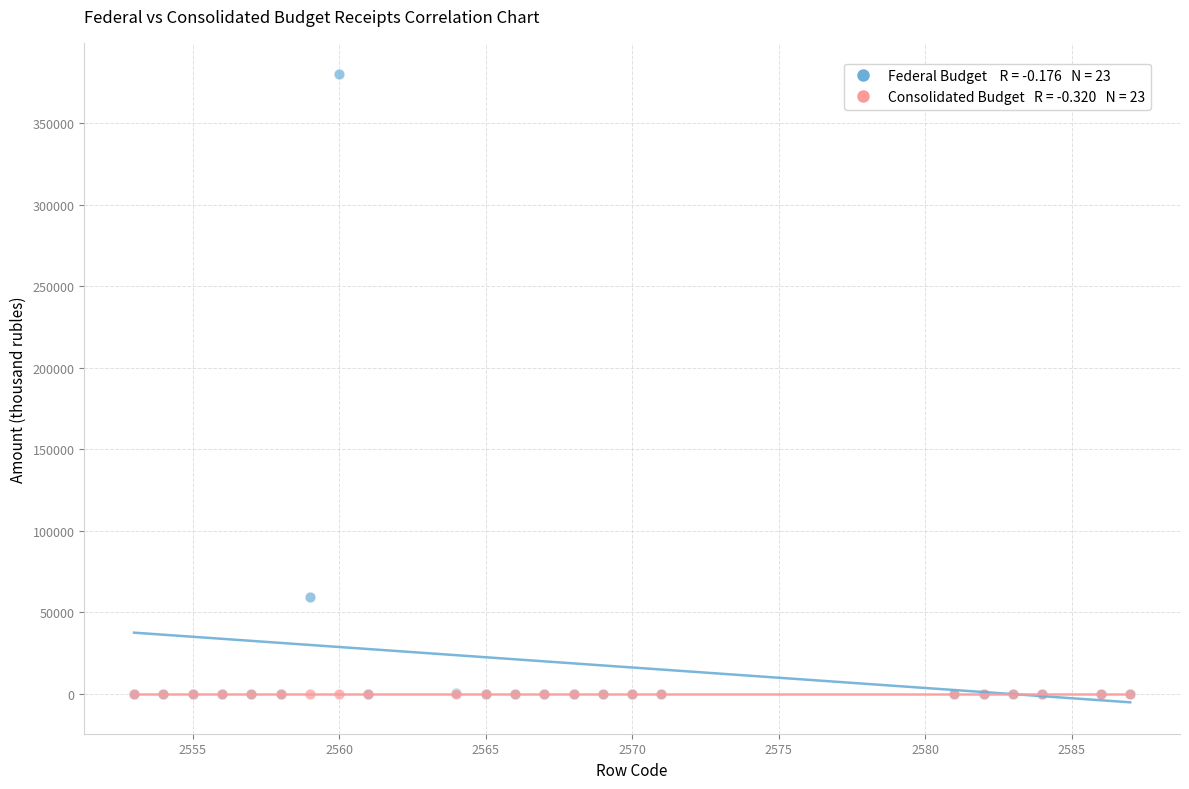

Across all series, what Y value is closest to 189942?

59139